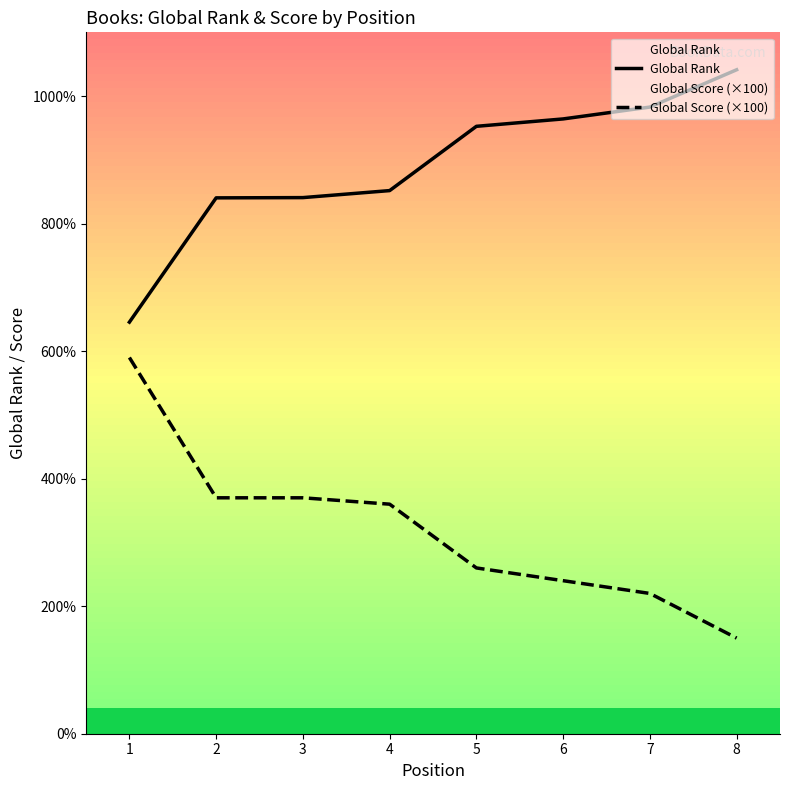

Is it true that Global Score (×100) equals 2200 at 7?

True